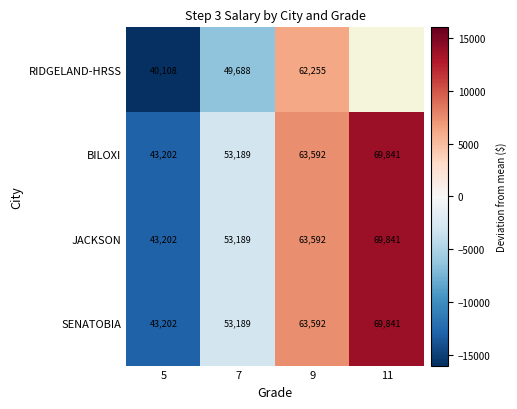

What is the difference between the second highest and second lowest values in the BILOXI series?

10403.0